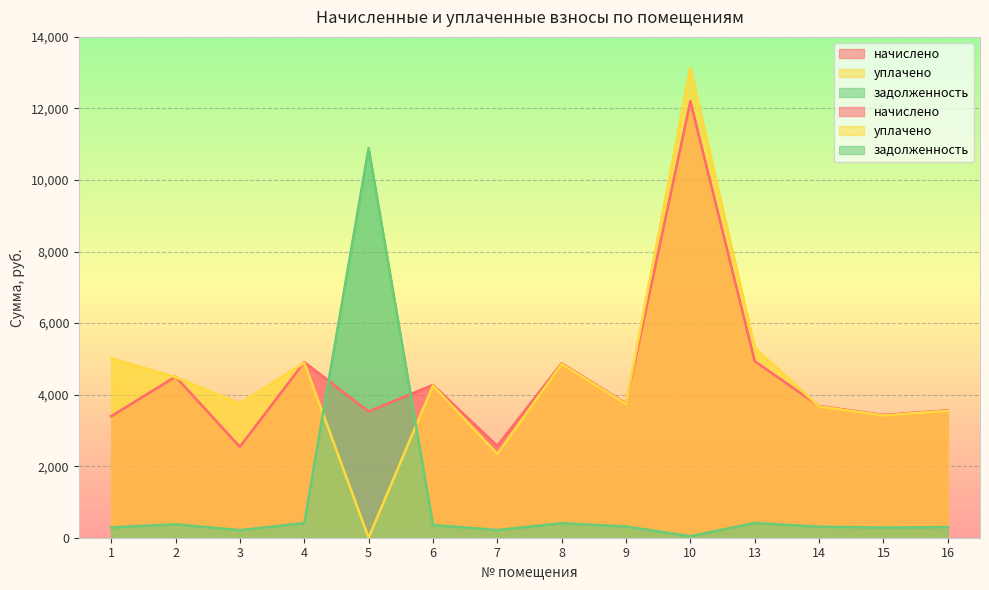

What is the total value across all series at 9?

7799.0